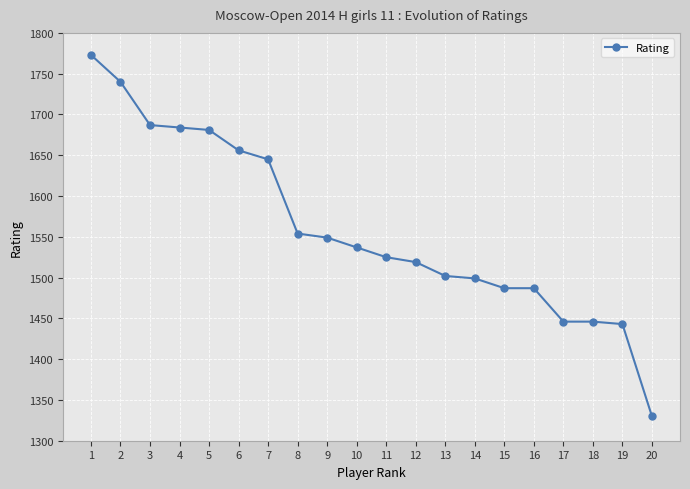

Reading left to right, list all the values displayed in this chart.

1773	1740	1687	1684	1681	1656	1645	1554	1549	1537	1525	1519	1502	1499	1487	1487	1446	1446	1443	1330